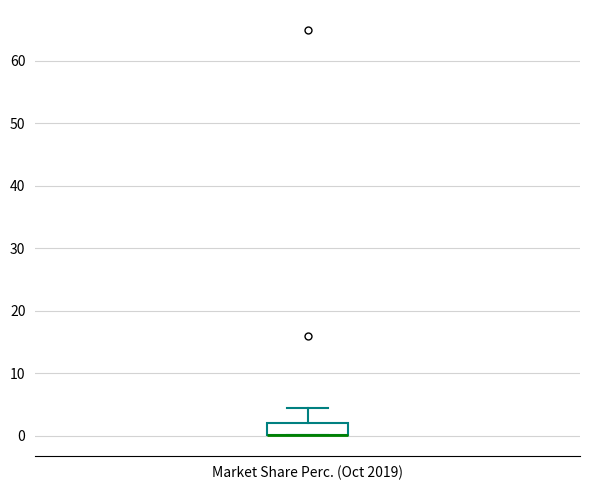

Where is the lower edge of the box for Market Share Perc. (Oct 2019) on the y-axis? The values are not printed on the chart, so give them approximately, as read against the axis.

0